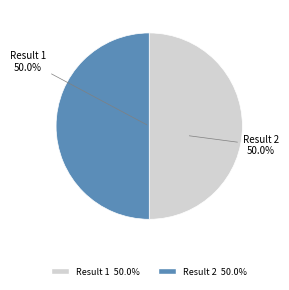

To the nearest percent, what is the average slice percentage?

50%